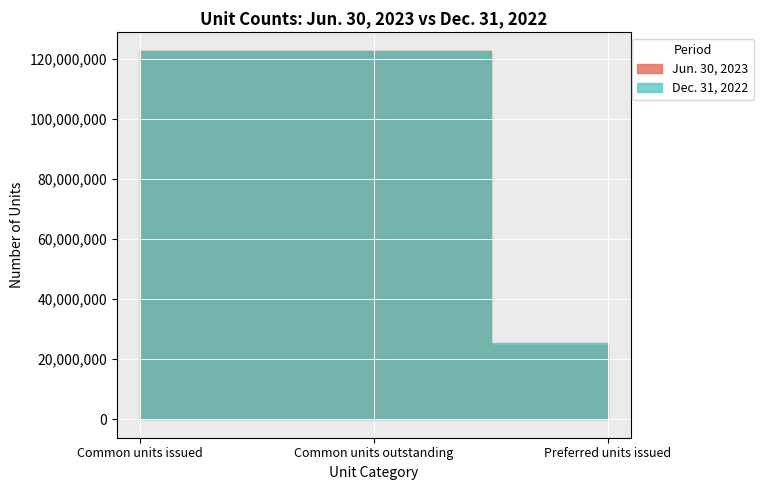

How many Jun. 30, 2023 values are between 24595158 and 122579218?

3